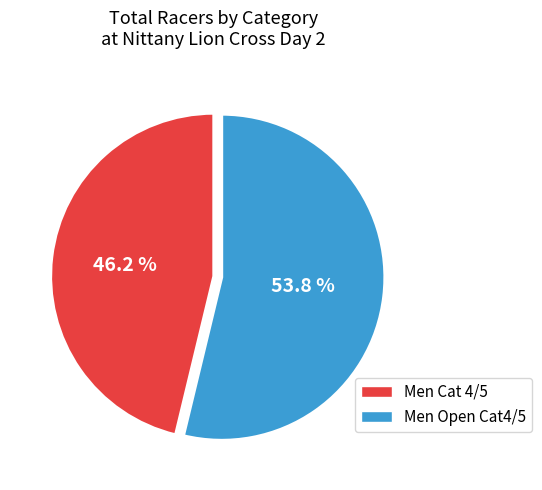

How many segments does this pie chart have?

2